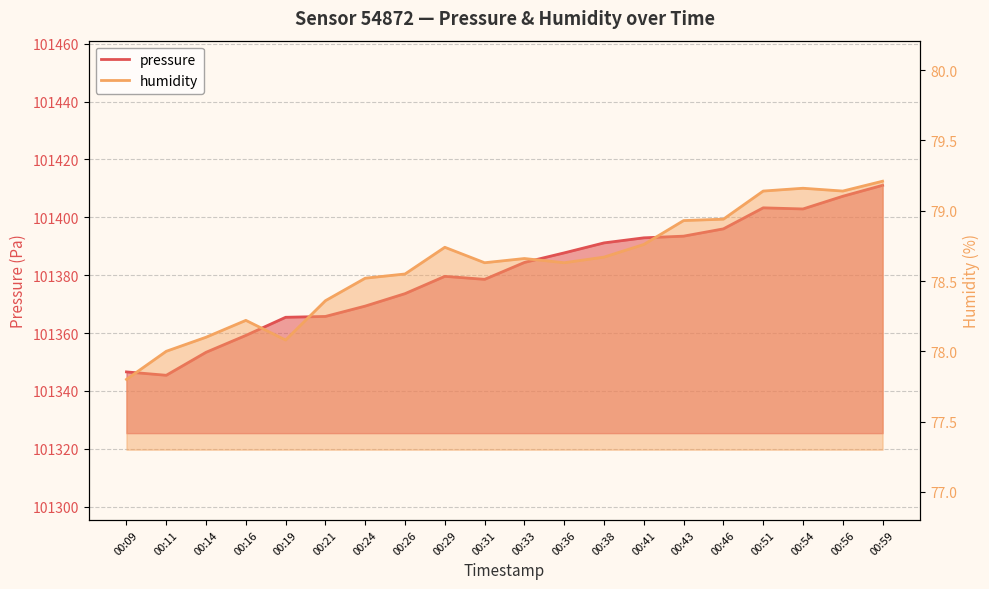

What are all the series names shown in the legend?

pressure, humidity